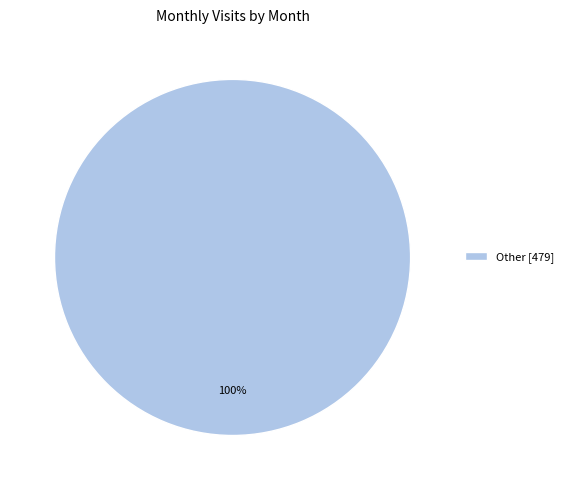

Rank the categories by value from lowest to highest.

Other [479]